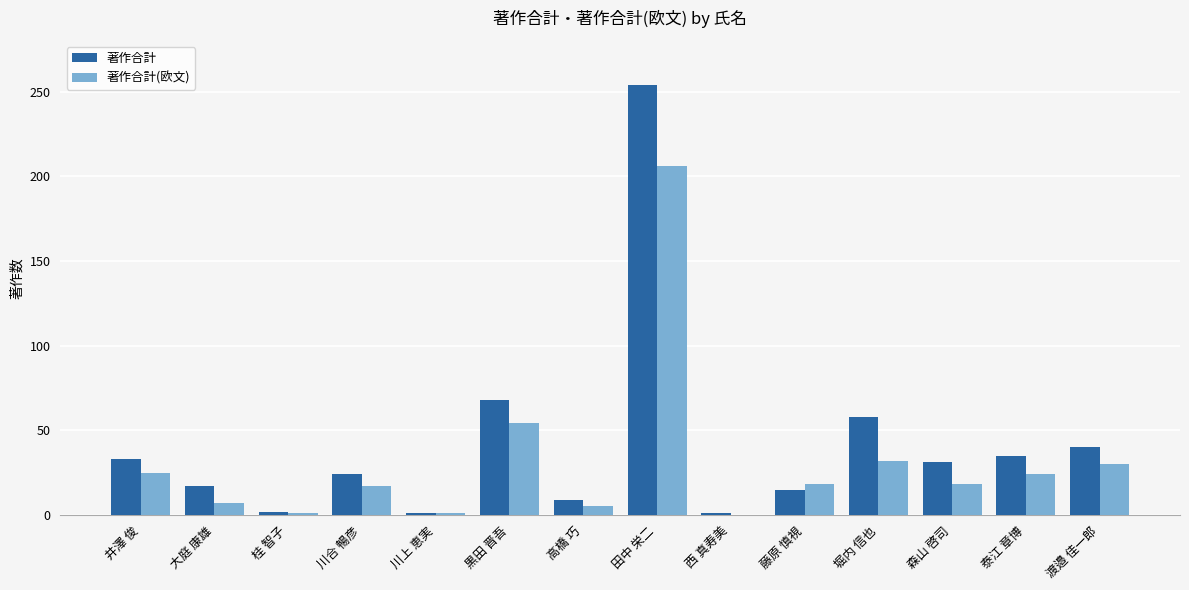

How many groups of bars are there?

14